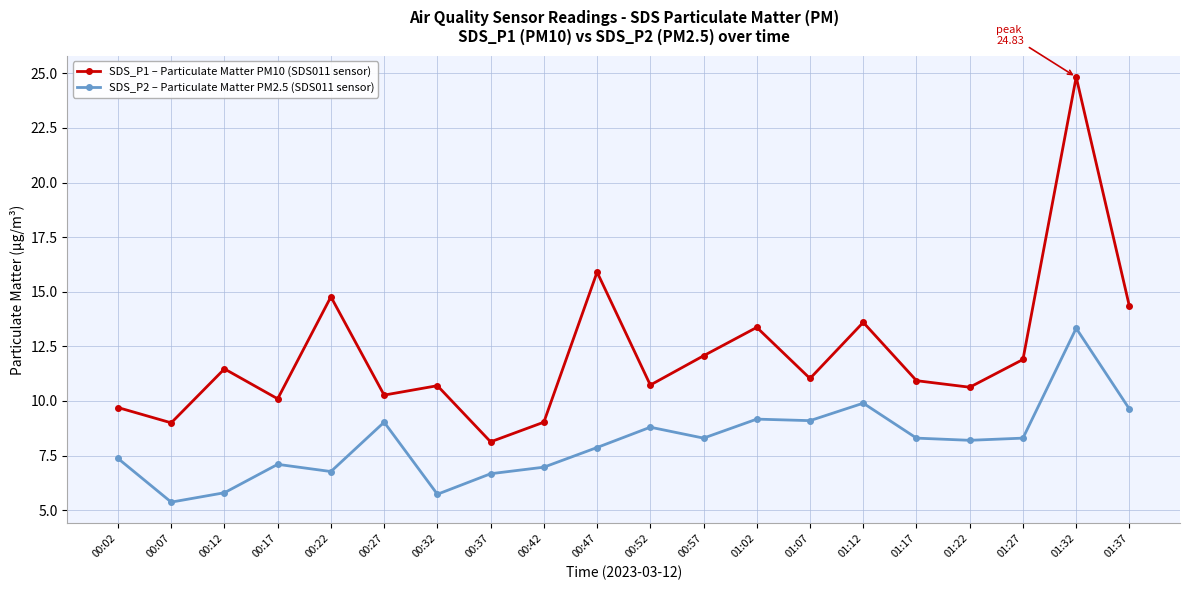

What is the difference between the maximum and minimum values in the SDS_P2 – Particulate Matter PM2.5 (SDS011 sensor) series?

8.0